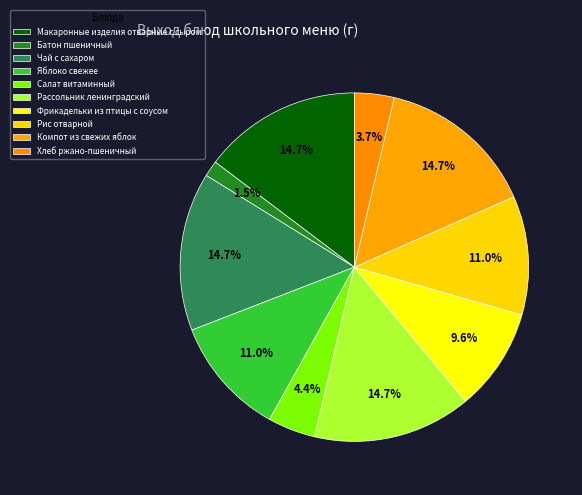

How many segments does this pie chart have?

10